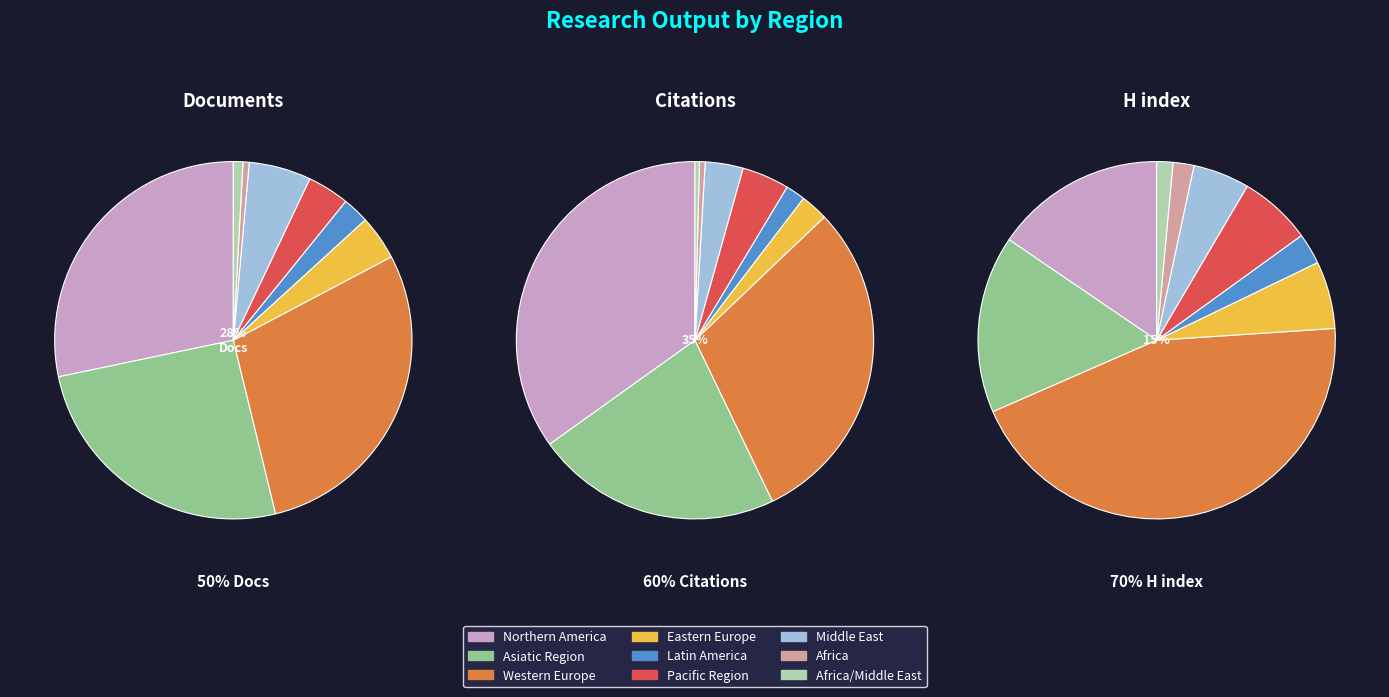

Which category has the smallest portion of the pie?

Africa